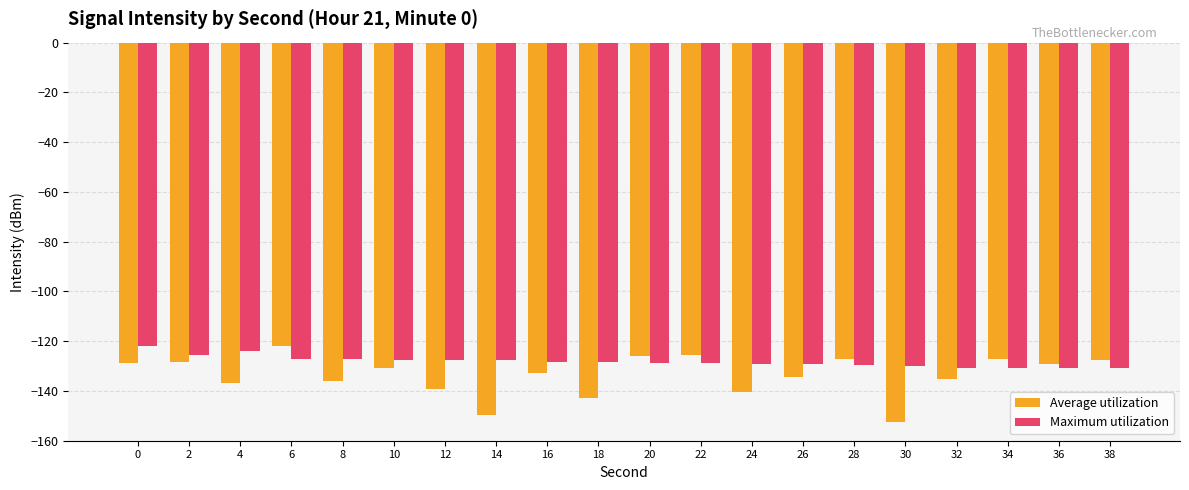

How many groups of bars are there?

20